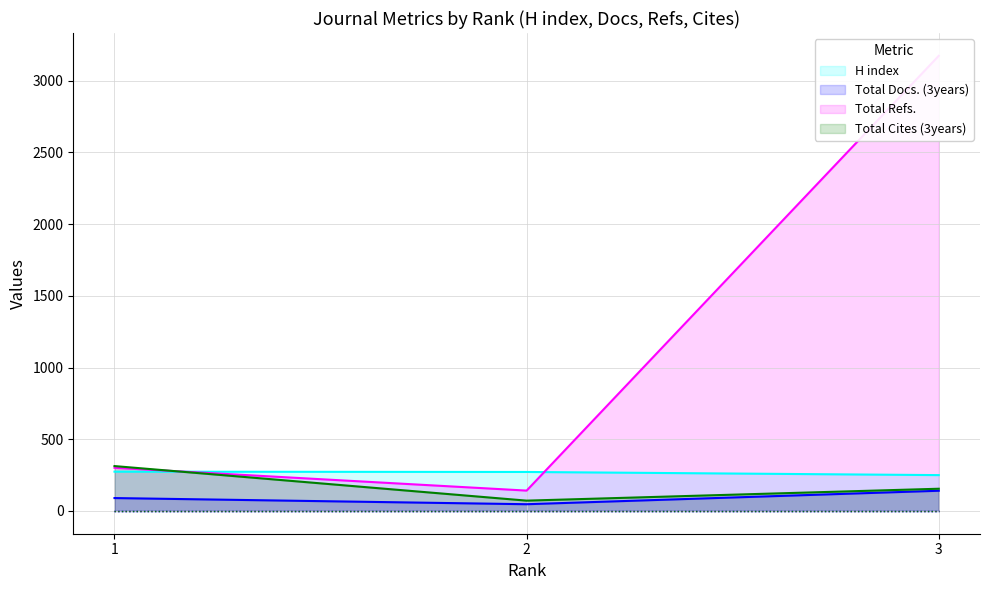

Which series has the largest total across all categories?

Total Refs.